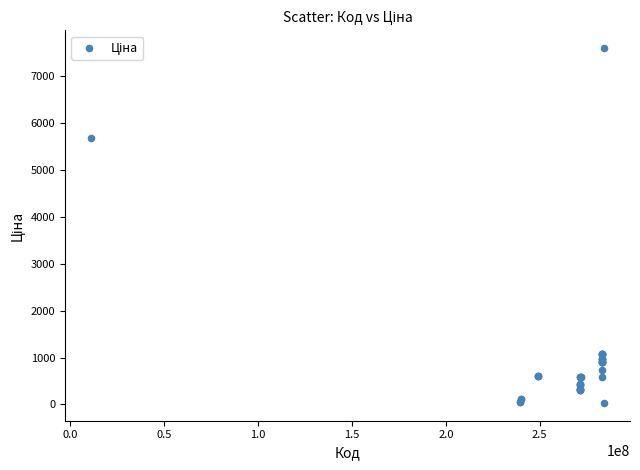

What Y value in the scatter plot is closest to 3814?

5673.8